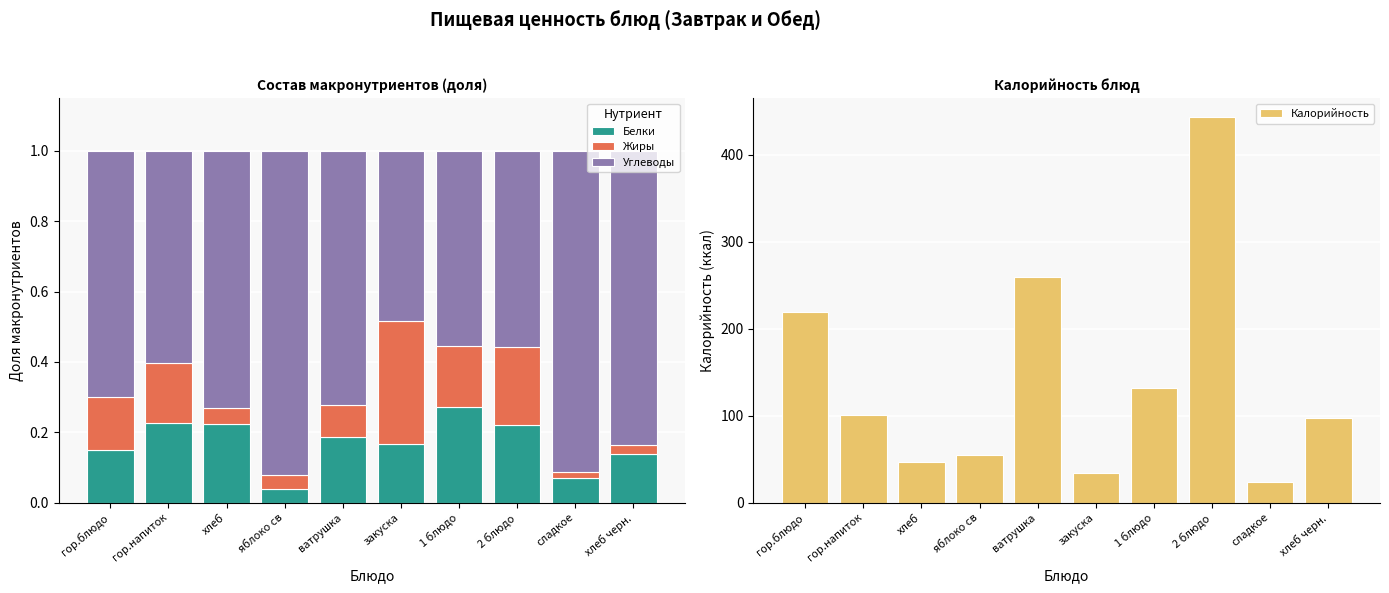

Between гор.напиток and хлеб, which series saw the biggest shift?

Калорийность